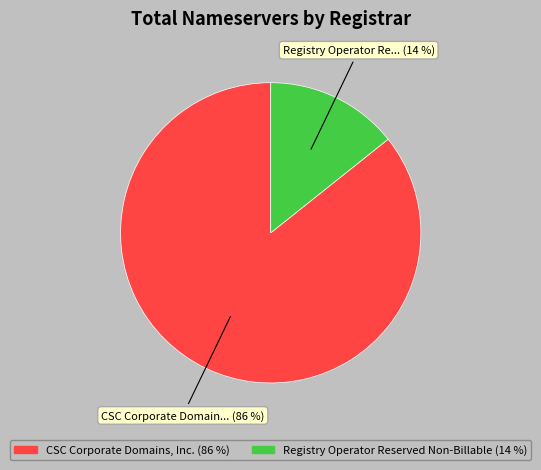

To the nearest percent, what is the average slice percentage?

50%